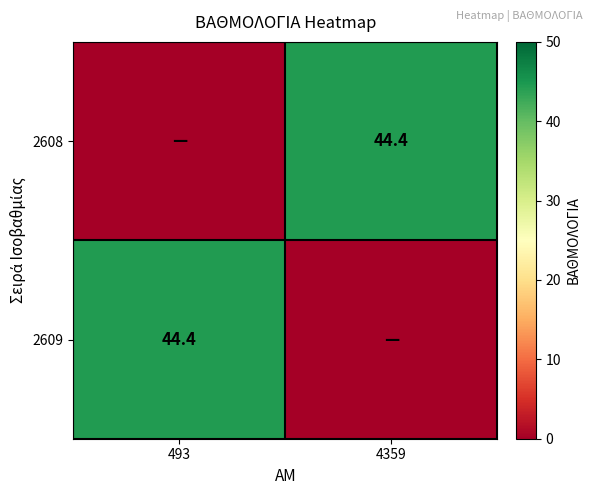

The value of 2608 at 4359 is 69.9. True or false?

False